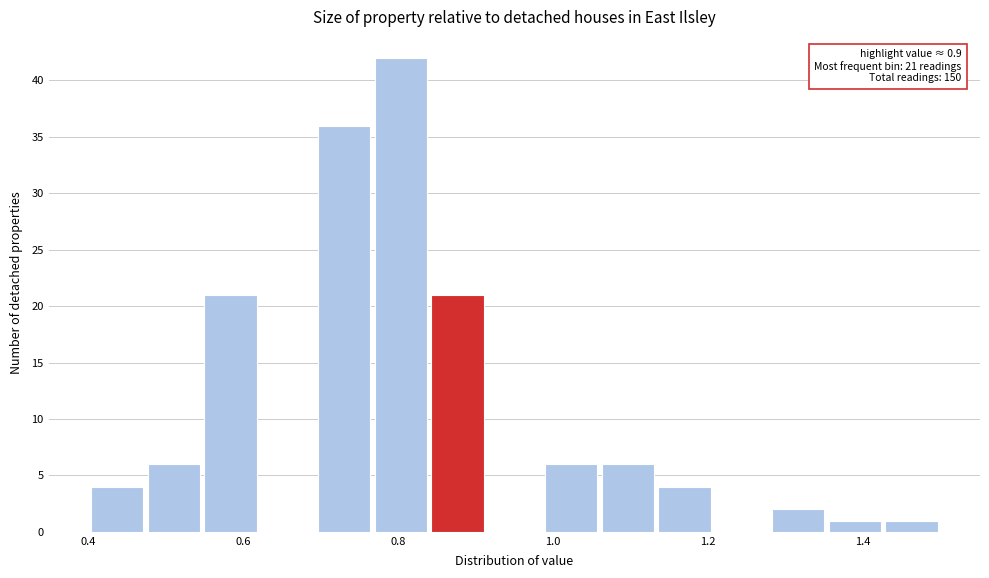

Around what value on the x-axis is the tallest bar? Give the approximate position of its centre, as read against the axis.

0.80